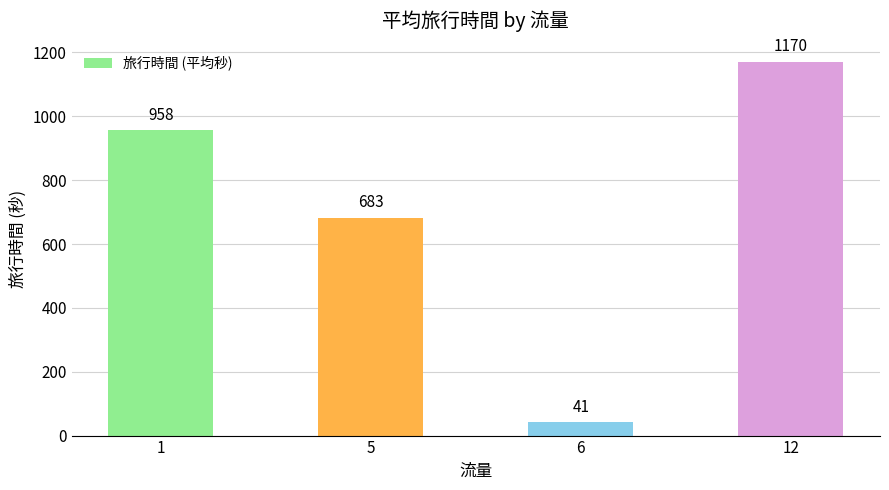

Rank the categories by value from highest to lowest.

12, 1, 5, 6